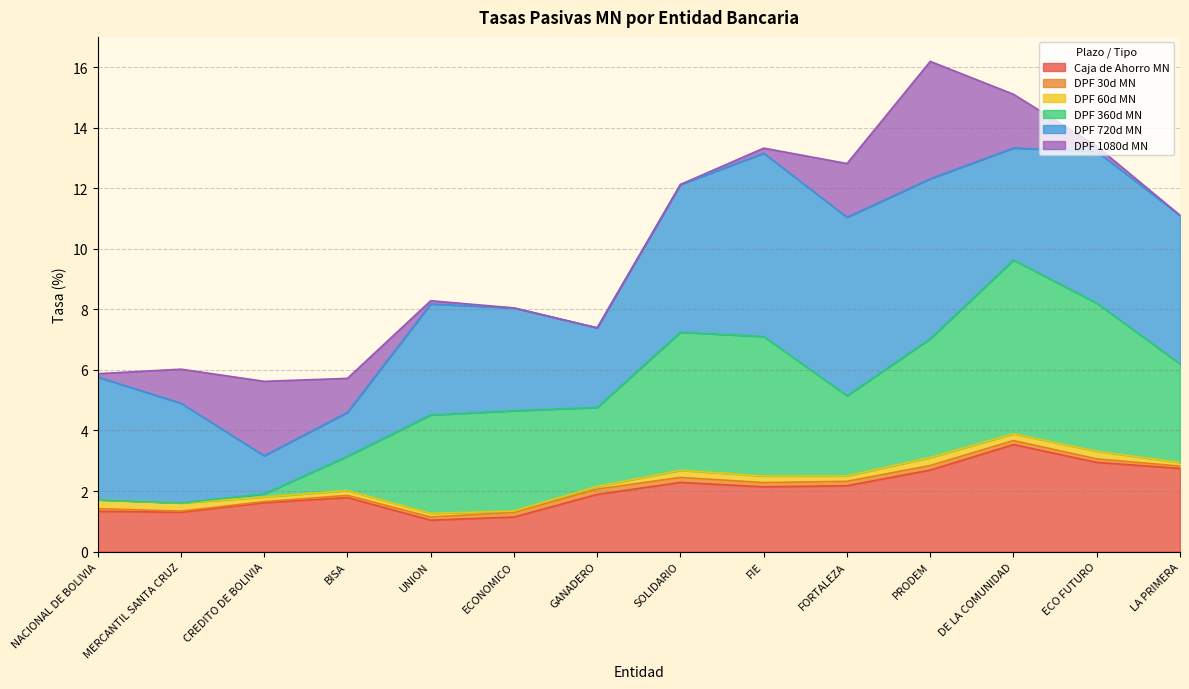

At which label does Caja de Ahorro MN reach its peak?

DE LA COMUNIDAD